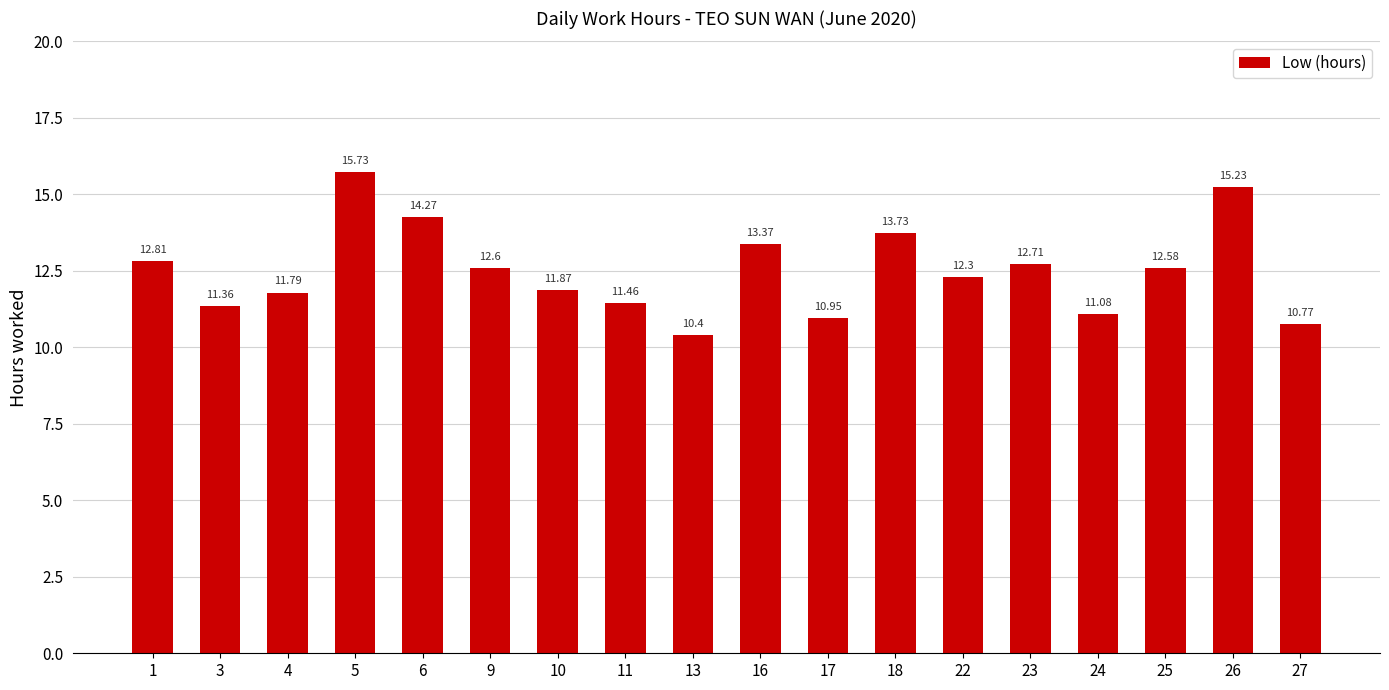

What is the sum of the values at 25 and 18?

26.3